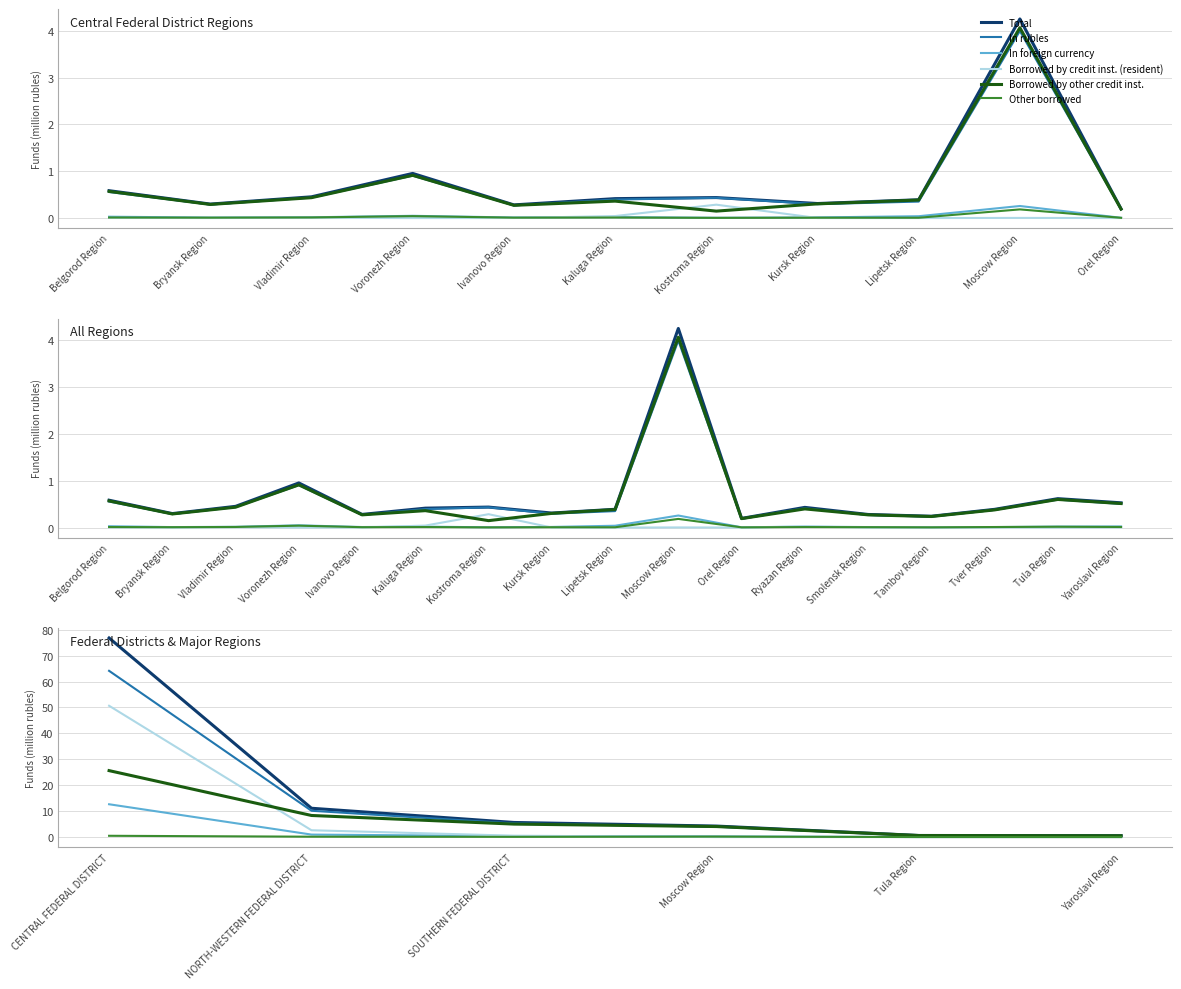

How many lines are shown in the chart?

6